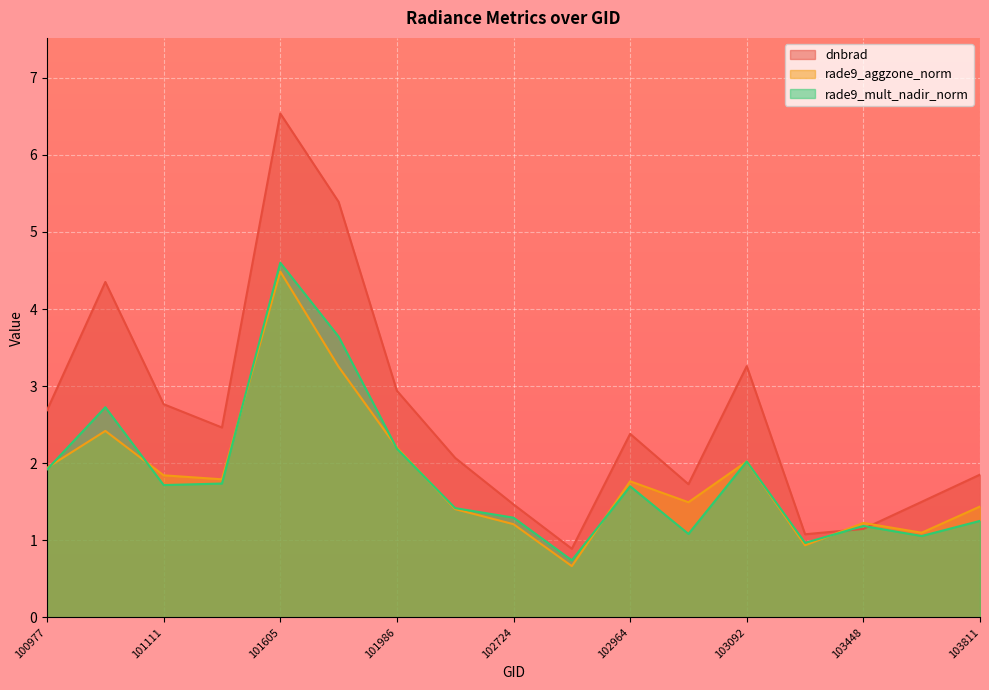

What is the total value across all series at 103083?

4.3